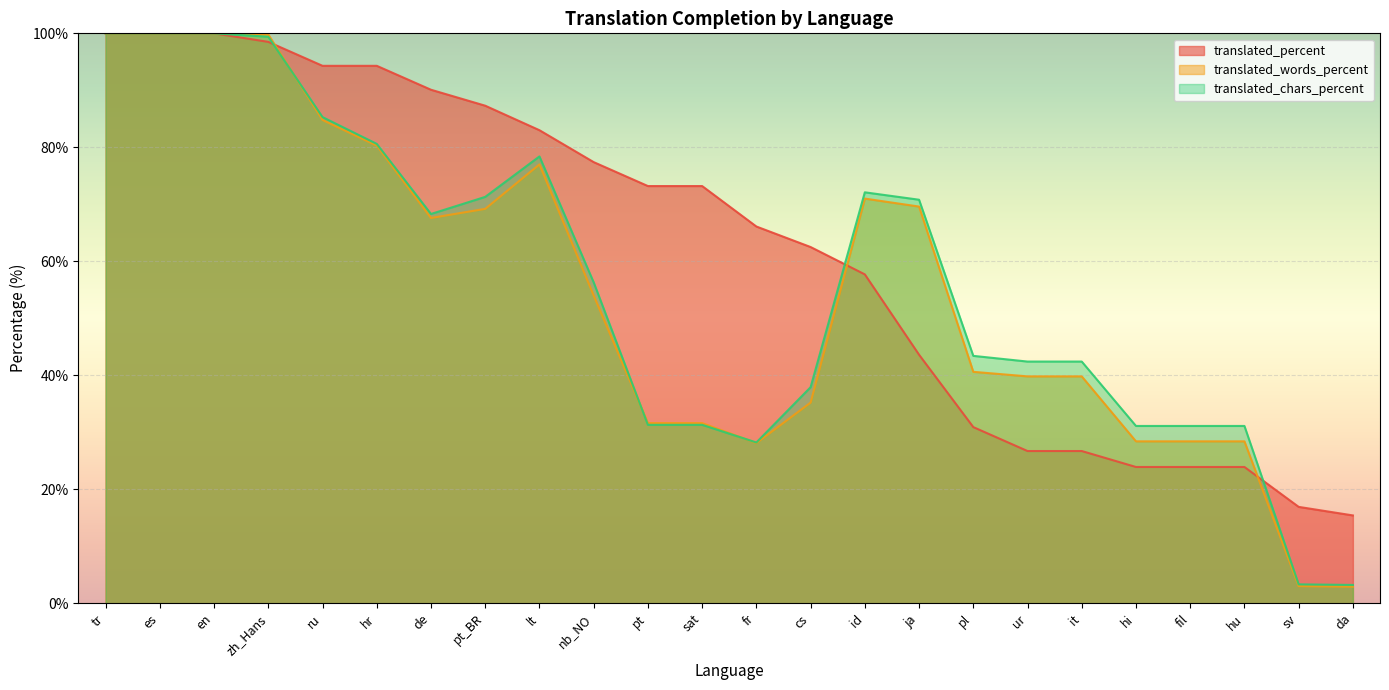

Rank the series by their maximum value, from lowest to highest.

translated_percent, translated_words_percent, translated_chars_percent